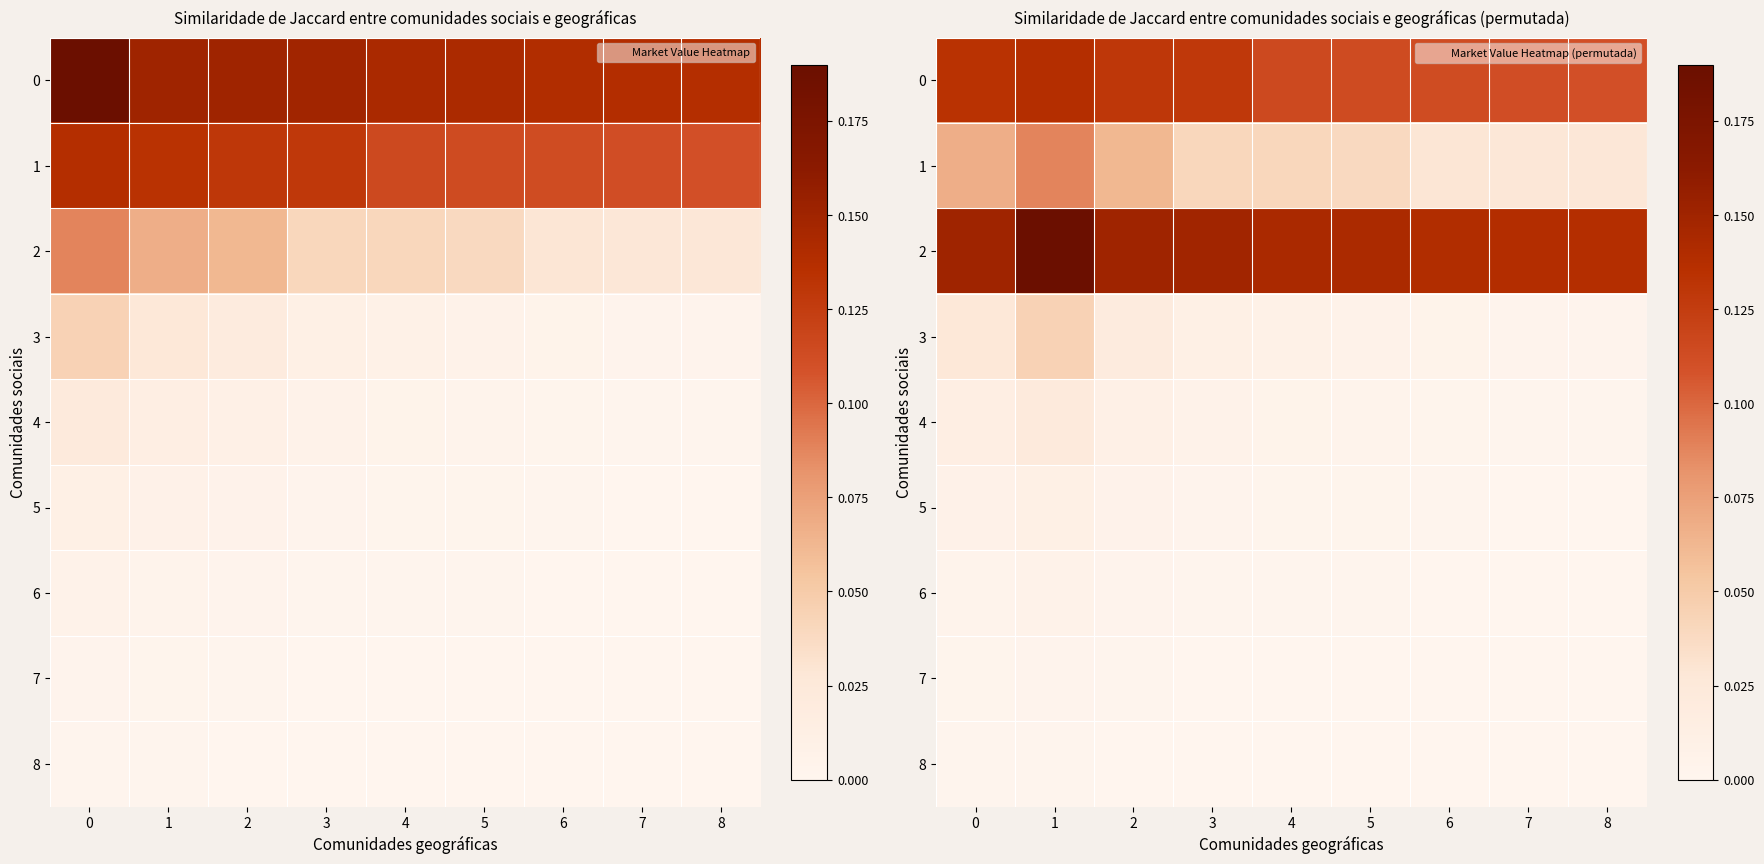

At which category is the sum across all series the highest?

1